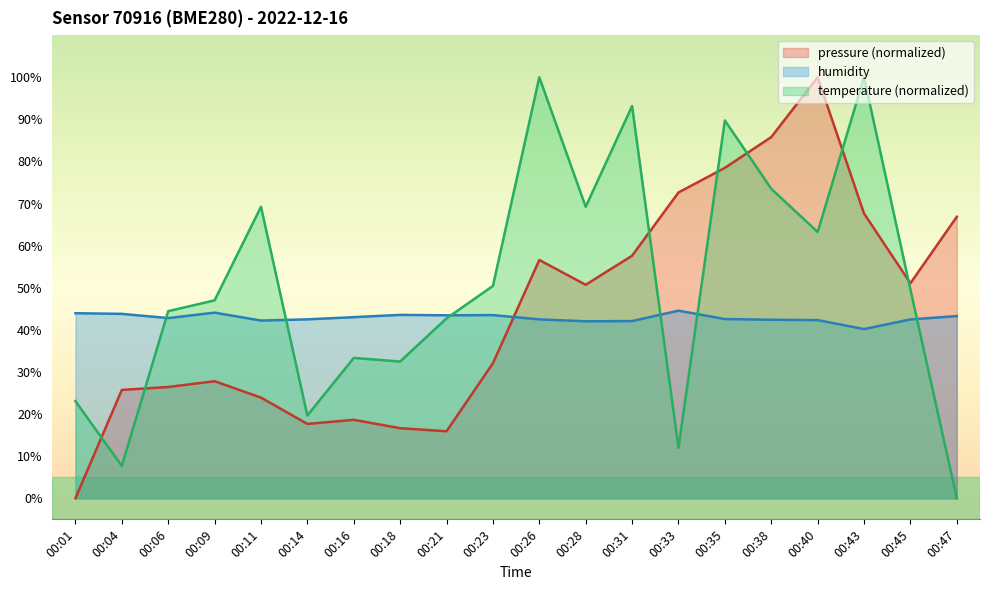

How many data points in humidity are above 42?

19